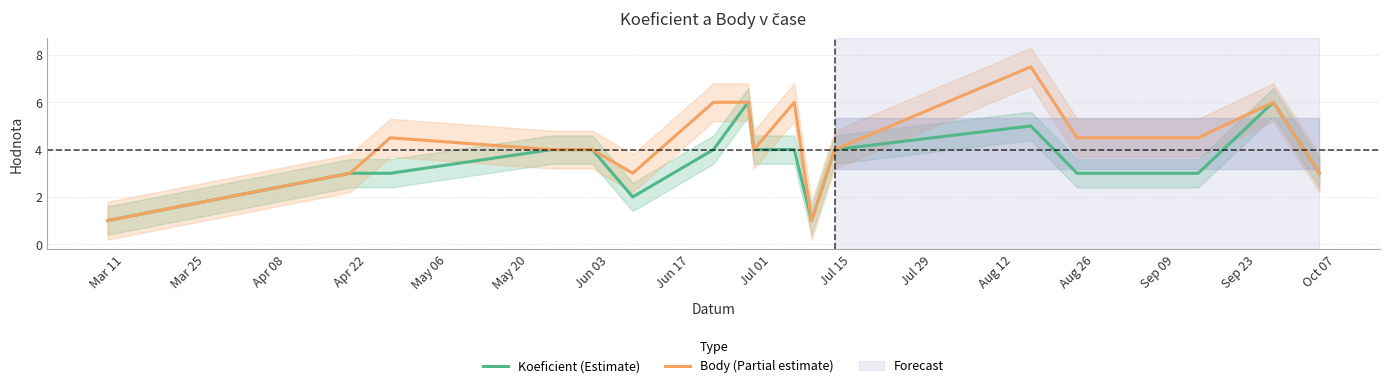

Rank the series by their average value, from highest to lowest.

Body (Partial estimate), Koeficient (Estimate)